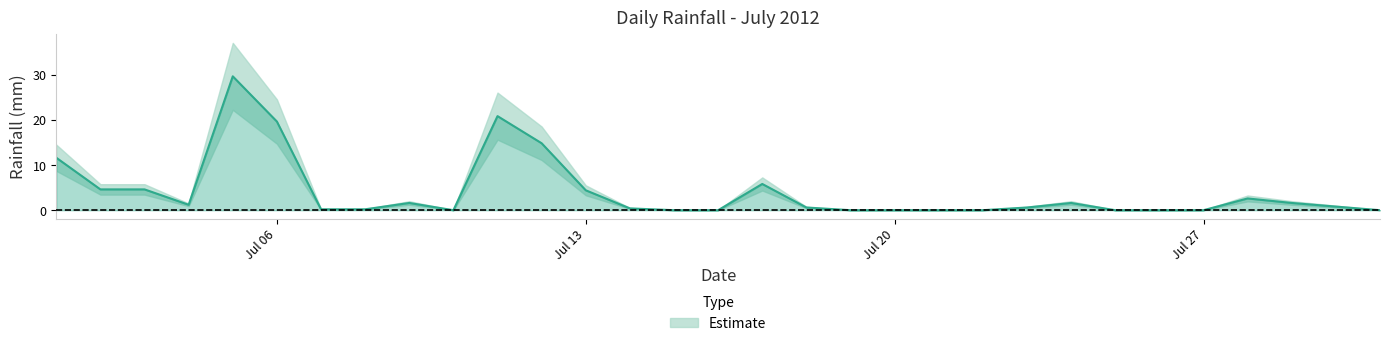

What is the sum of all values?

127.2